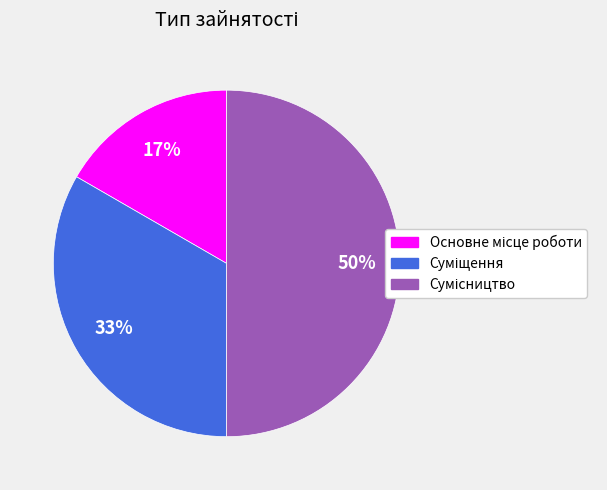

To the nearest percent, what is the difference between the largest and smallest slice percentages?

33%